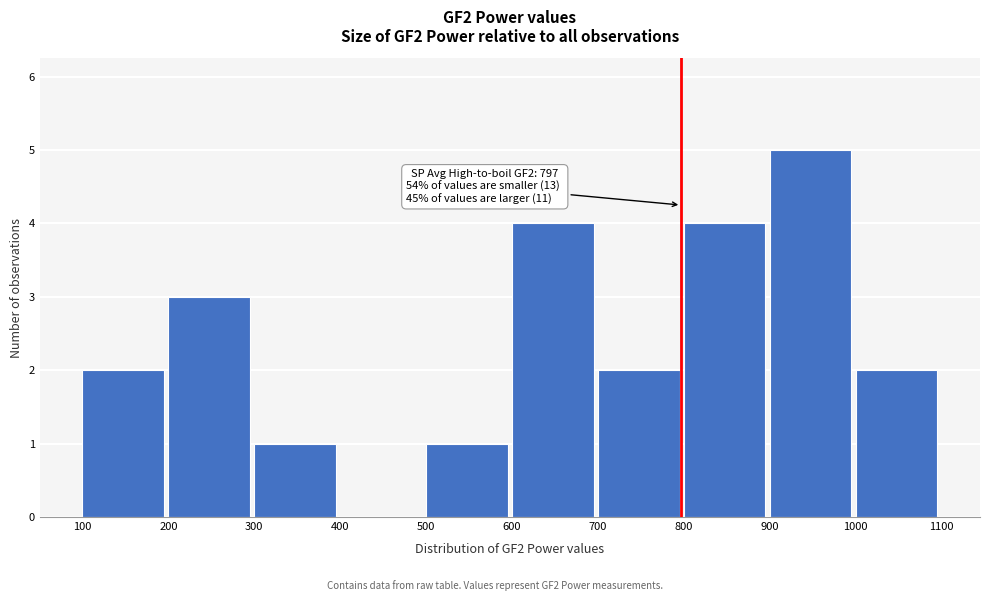

Over which range of the x-axis is the bar tallest?

900 to 1000